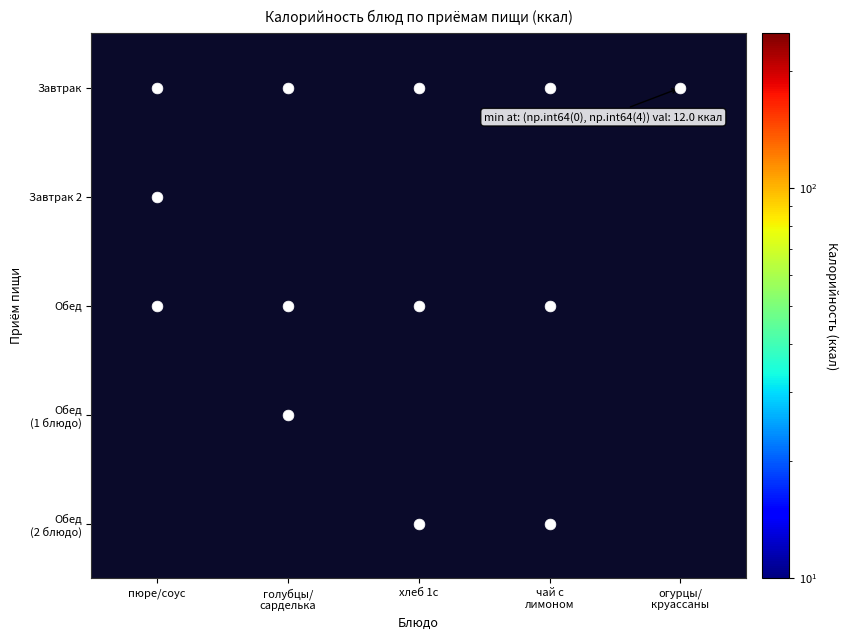

What is the average value of the Завтрак series?

79.6